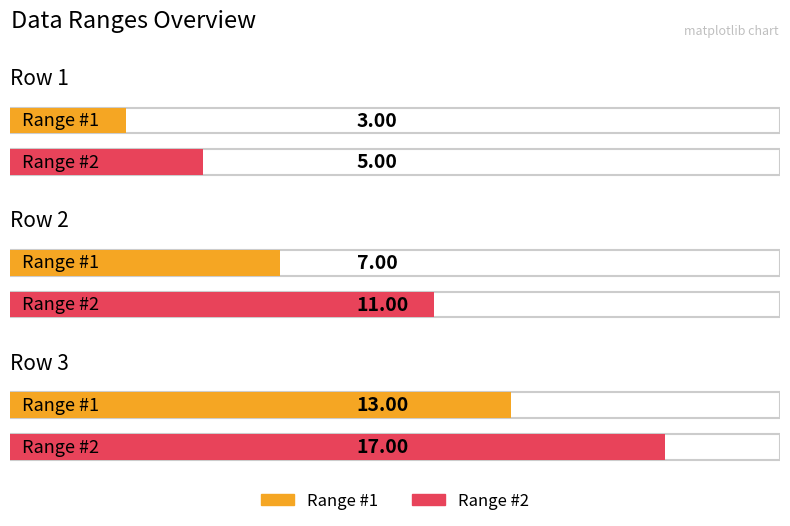

At which label is Range #2 closest to 11?

Row 2